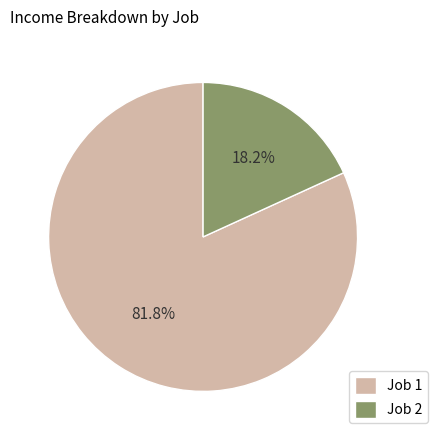

To the nearest percent, what percentage of the pie is Job 1?

82%